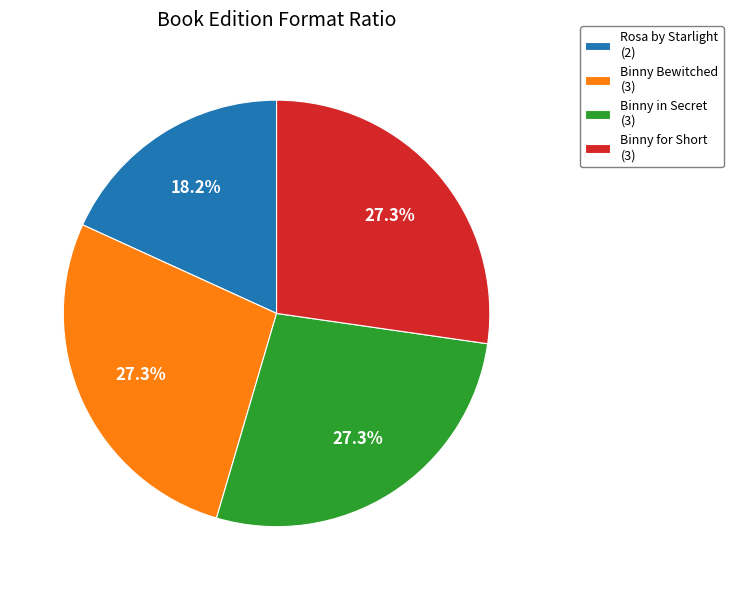

To the nearest percent, what percentage of the pie is Binny for Short?

27%